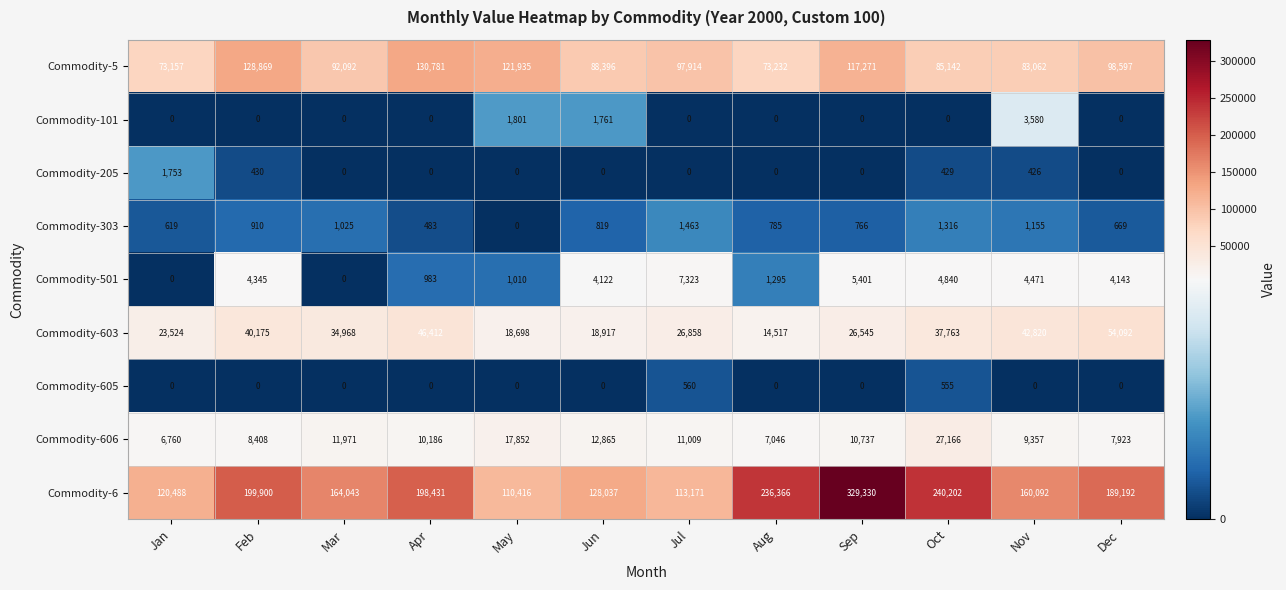

Which series has the largest total across all categories?

Commodity-6